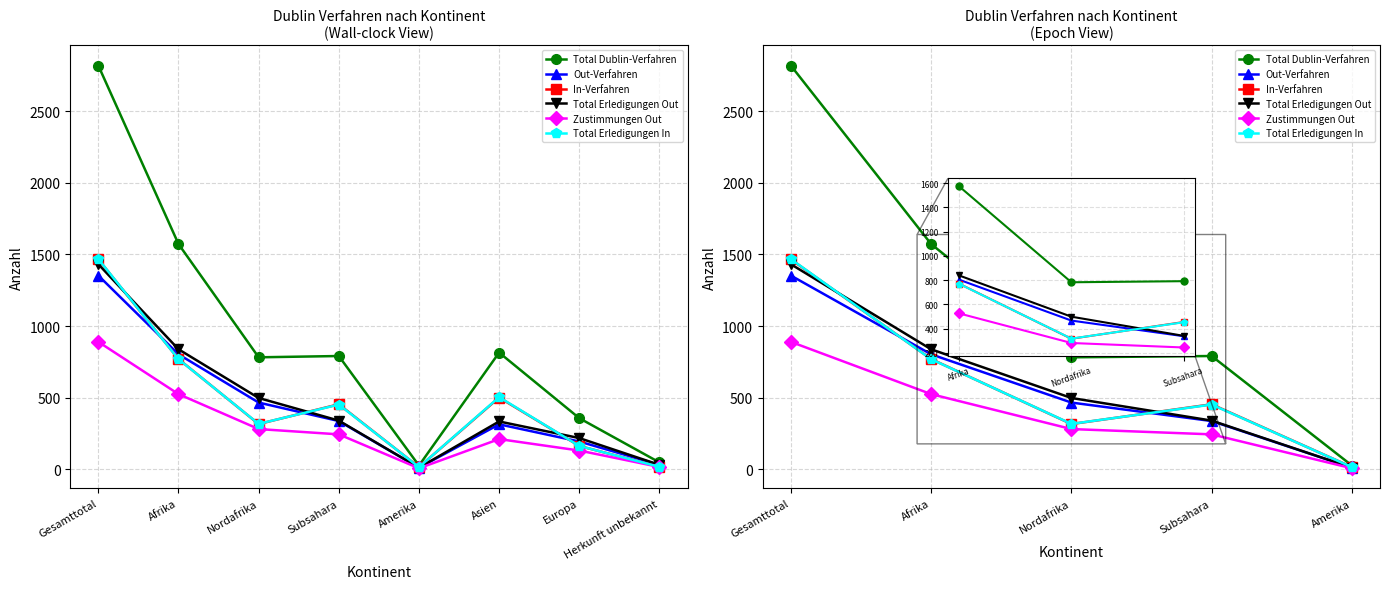

Rank the series by their maximum value, from highest to lowest.

Total Dublin-Verfahren, Total Erledigungen In, In-Verfahren, Total Erledigungen Out, Out-Verfahren, Zustimmungen Out